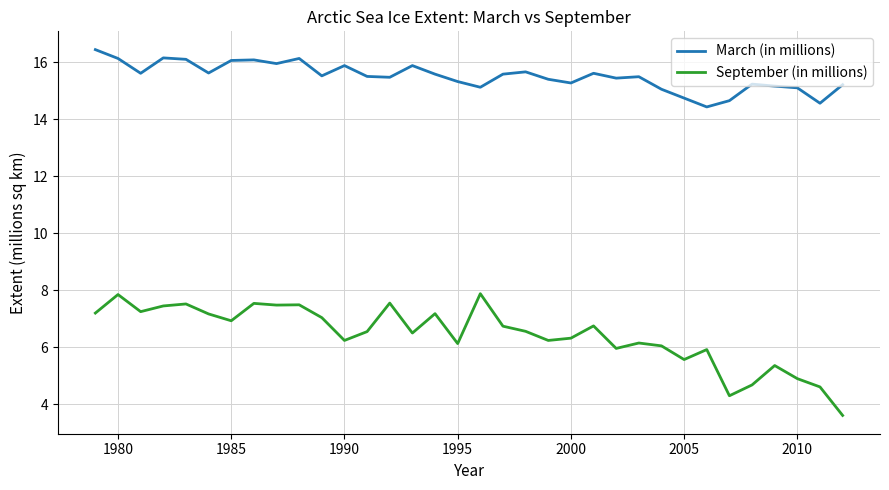

True or false: March (in millions) and September (in millions) intersect in this chart.

False